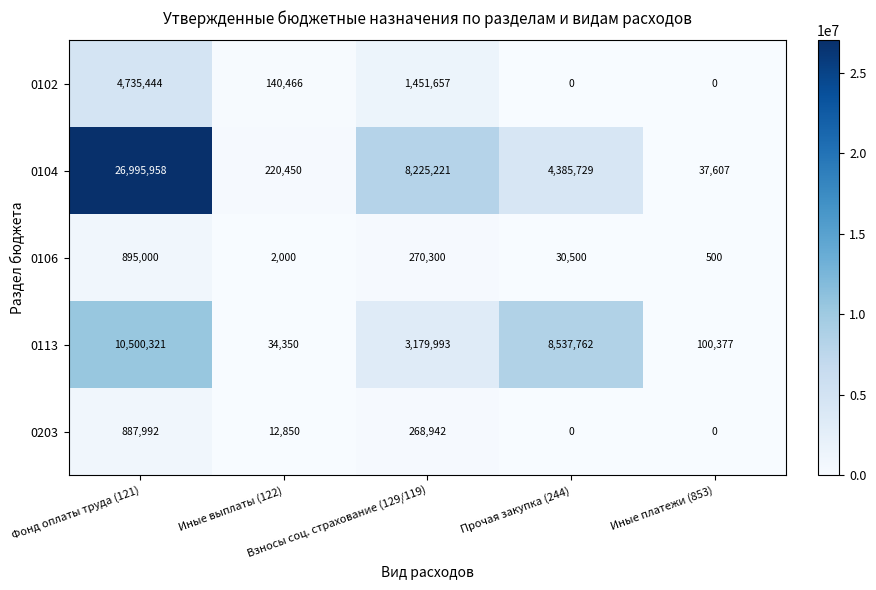

At which category is the sum across all series the highest?

Фонд оплаты труда (121)